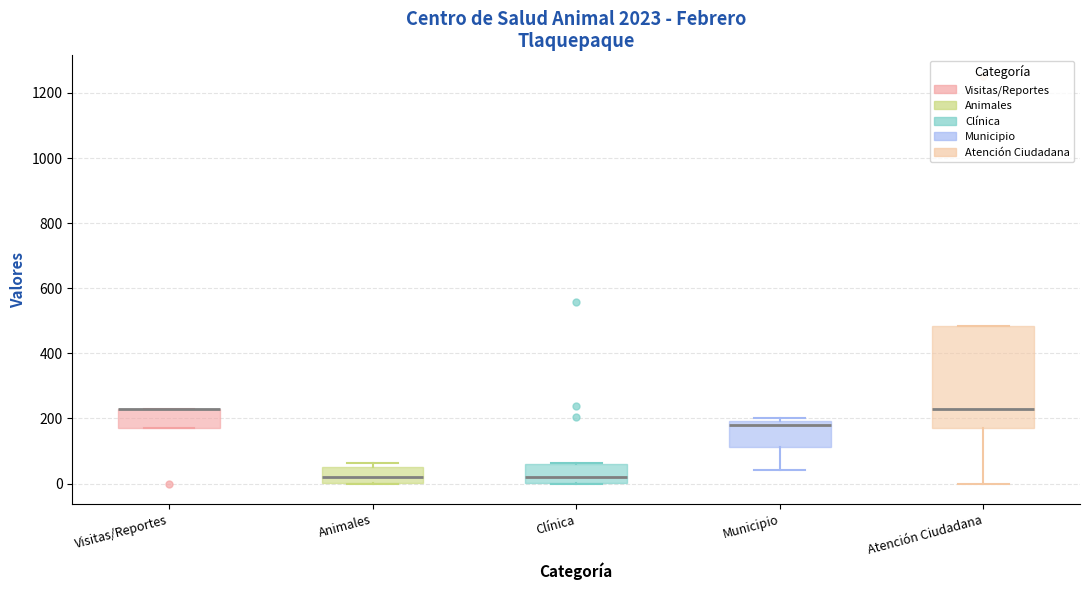

Reading left to right, read every box against the y-axis: the position of its median line, the range the box covers, and the ends of its whiskers. The values are not printed on the chart, so give them approximately, as read against the axis.

Visitas/Reportes: median 220 (drawn on the box's upper edge), box 180 to 220, whiskers 180 to 220
Animales: median 20, box 0 to 40, whiskers 0 to 60
Clínica: median 20, box 0 to 60, whiskers 0 to 60
Municipio: median 180, box 120 to 200, whiskers 40 to 200 (just above the box's upper edge)
Atención Ciudadana: median 220, box 180 to 480, whiskers 0 to 480